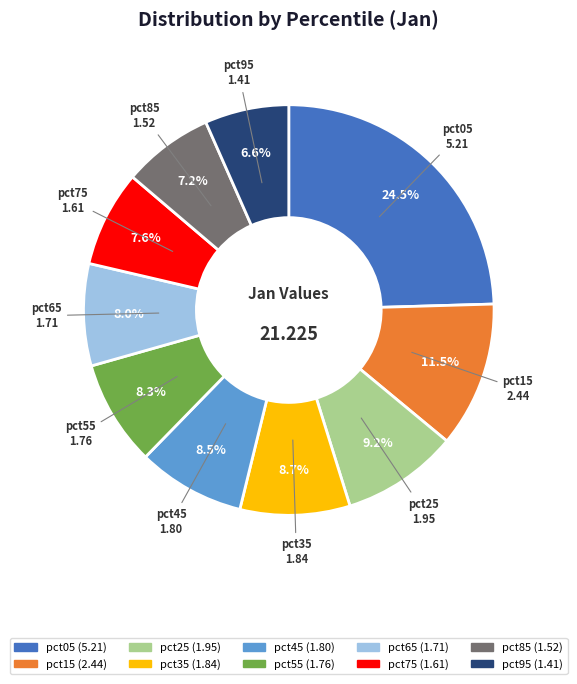

What is the smallest slice in the pie chart?

pct95